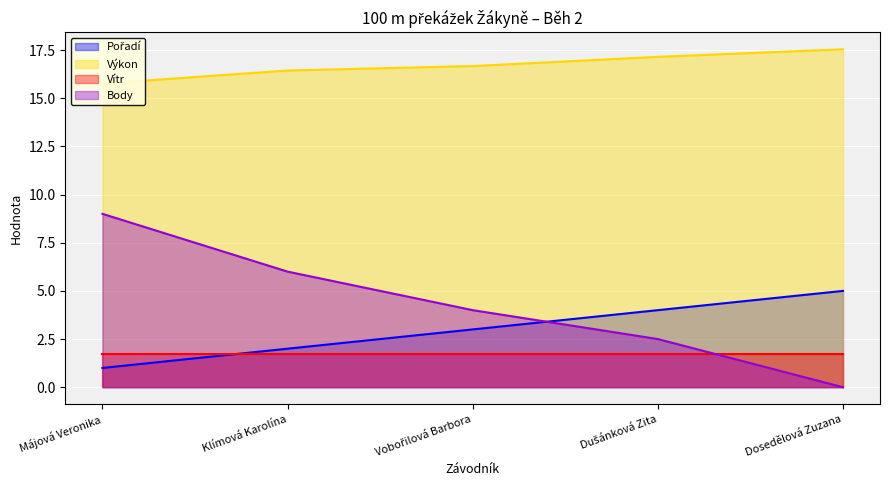

What is the label of the 2nd point from the left?

Klímová Karolína